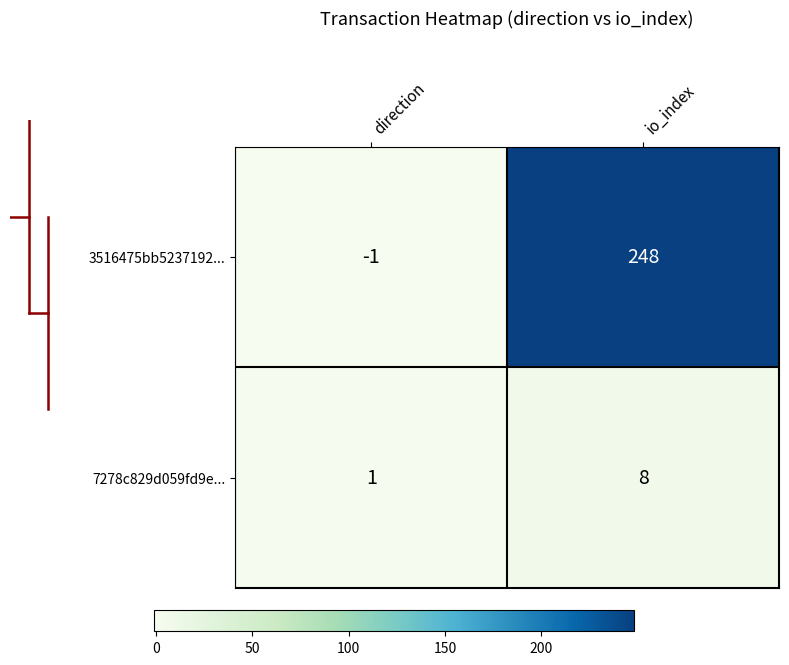

Reading left to right, extract all data points from this chart.

3516475bb5237192...: -1	248
7278c829d059fd9e...: 1	8